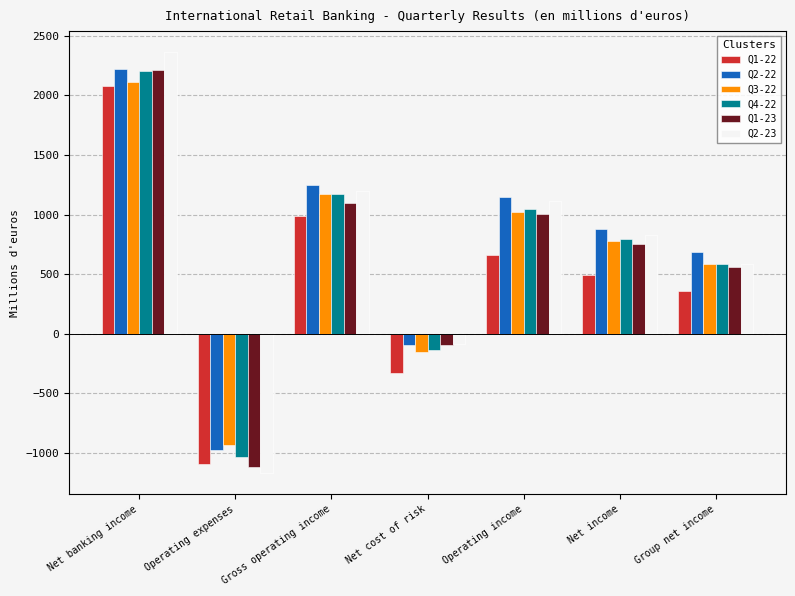

Reading left to right, what are all the values shown in this chart?

Q1-22: Net banking income=2076	Operating expenses=-1089	Gross operating income=987	Net cost of risk=-325	Operating income=662	Net income=497	Group net income=360
Q2-22: Net banking income=2222	Operating expenses=-976	Gross operating income=1246	Net cost of risk=-97	Operating income=1149	Net income=880	Group net income=687
Q3-22: Net banking income=2111	Operating expenses=-936	Gross operating income=1175	Net cost of risk=-150	Operating income=1025	Net income=778	Group net income=589
Q4-22: Net banking income=2208	Operating expenses=-1031	Gross operating income=1177	Net cost of risk=-133	Operating income=1044	Net income=795	Group net income=589
Q1-23: Net banking income=2212	Operating expenses=-1114	Gross operating income=1098	Net cost of risk=-91	Operating income=1007	Net income=753	Group net income=564
Q2-23: Net banking income=2363	Operating expenses=-1167	Gross operating income=1196	Net cost of risk=-83	Operating income=1113	Net income=833	Group net income=587